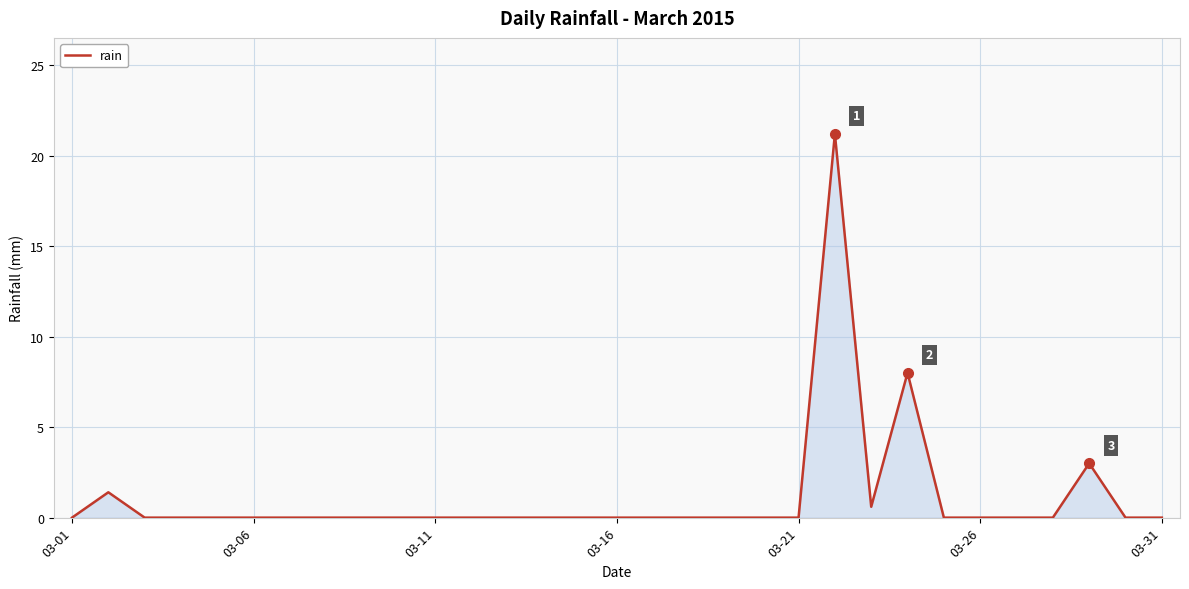

What is the difference between the maximum and minimum values?

21.2